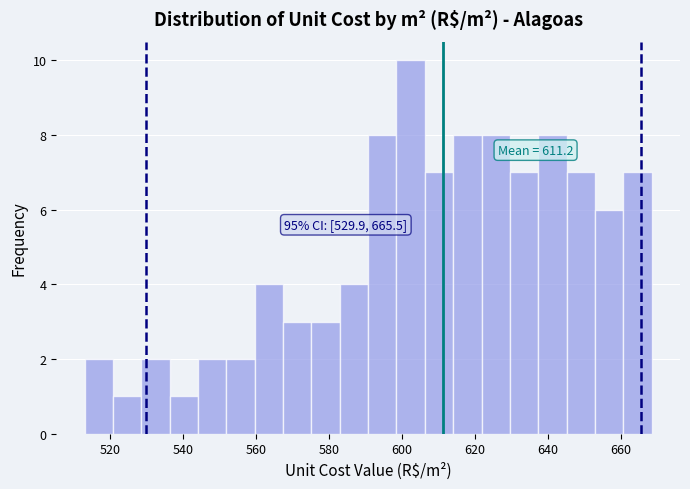

Read against the x-axis, roughly where is the centre of the tallest bar?

602